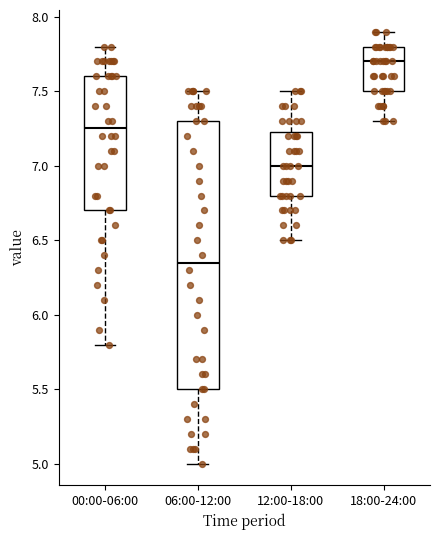

Where does the median line of the box for 06:00-12:00 sit on the y-axis? The values are not printed on the chart, so give them approximately, as read against the axis.

6.35